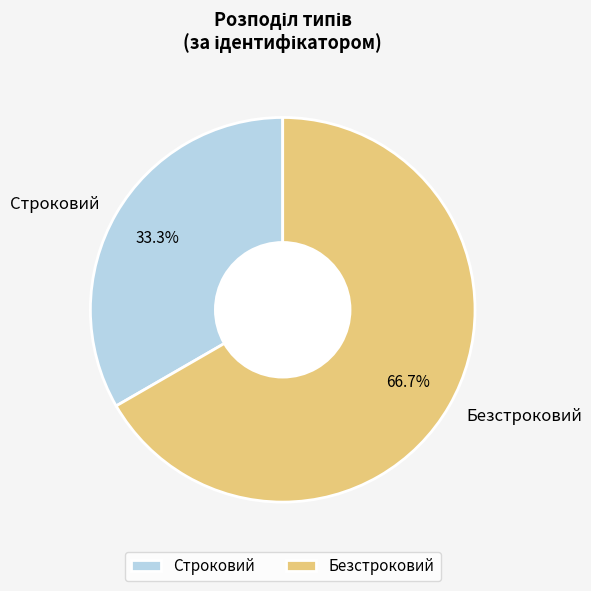

How many segments does this pie chart have?

2